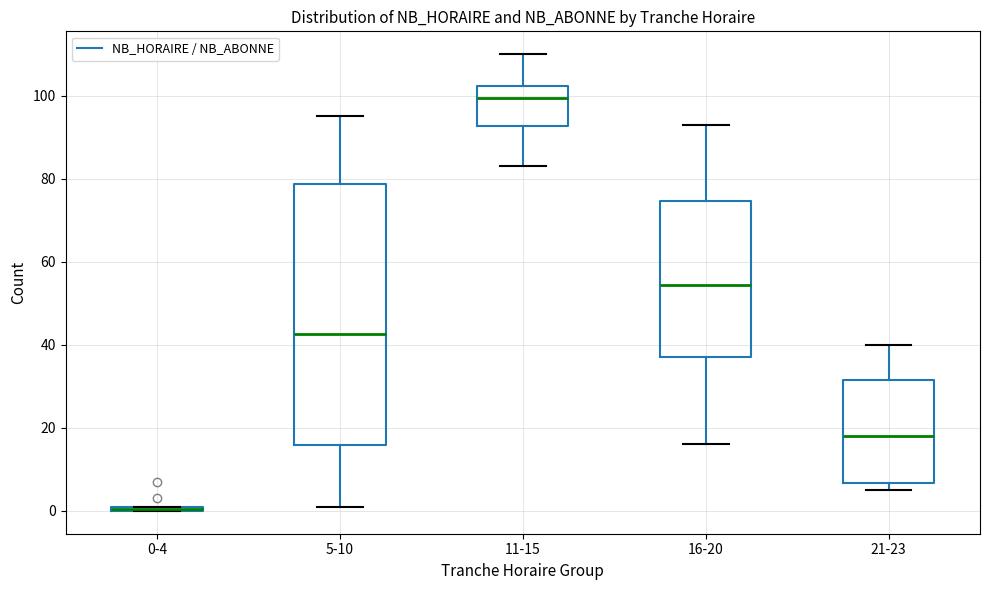

Where is the lower edge of the box for 5-10 on the y-axis? The values are not printed on the chart, so give them approximately, as read against the axis.

16